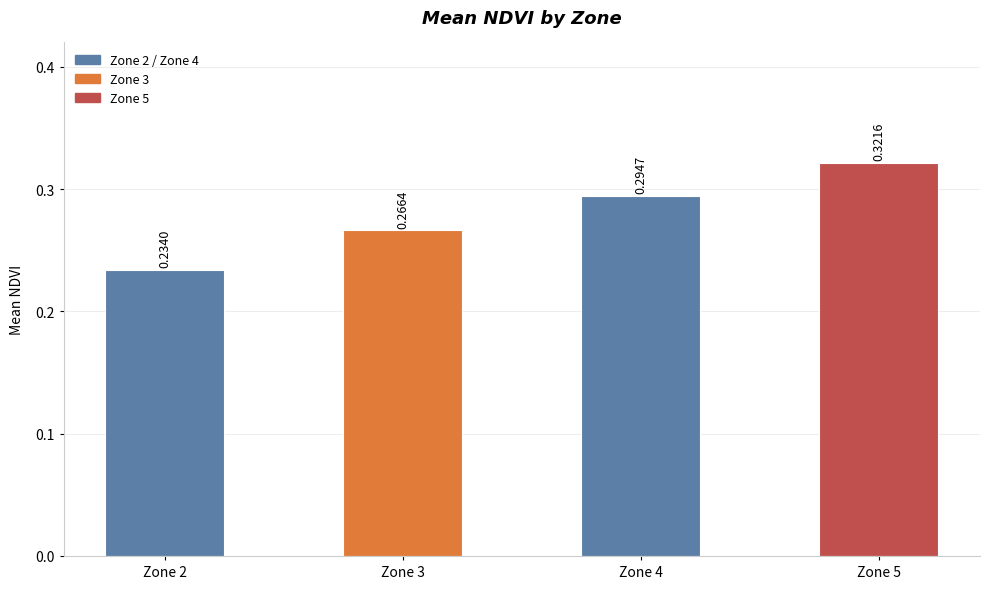

What is the sum of the values at Zone 3 and Zone 4?

0.6